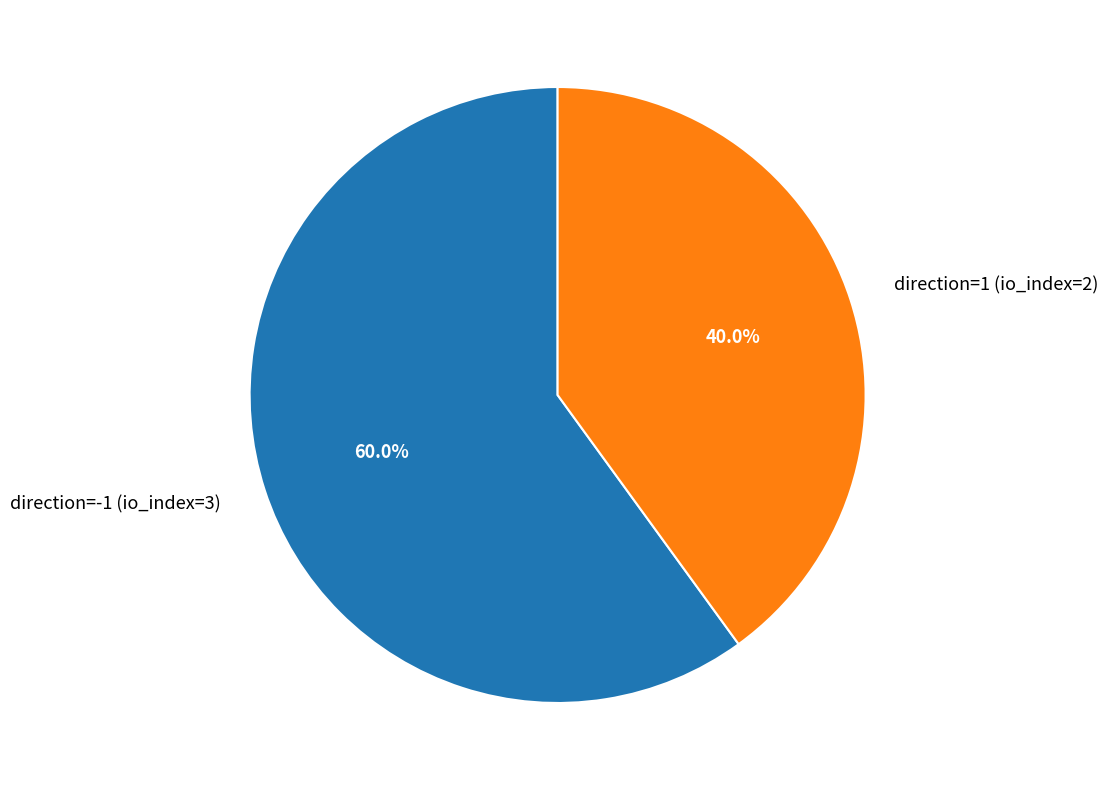

Is it true that direction=1 (io_index=2) is 40% of the pie?

True